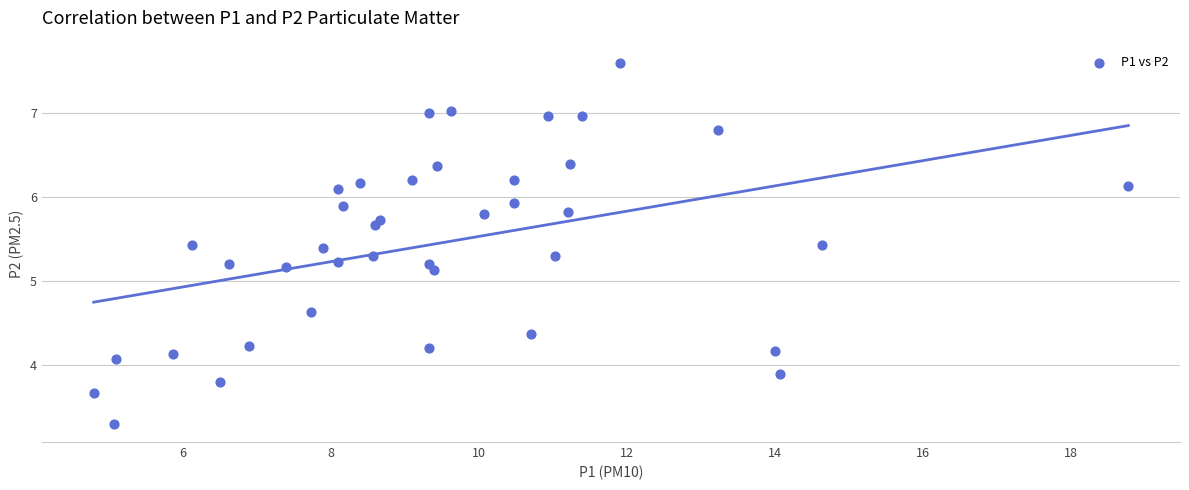

What is the range of Y values (max minus min)?

4.3